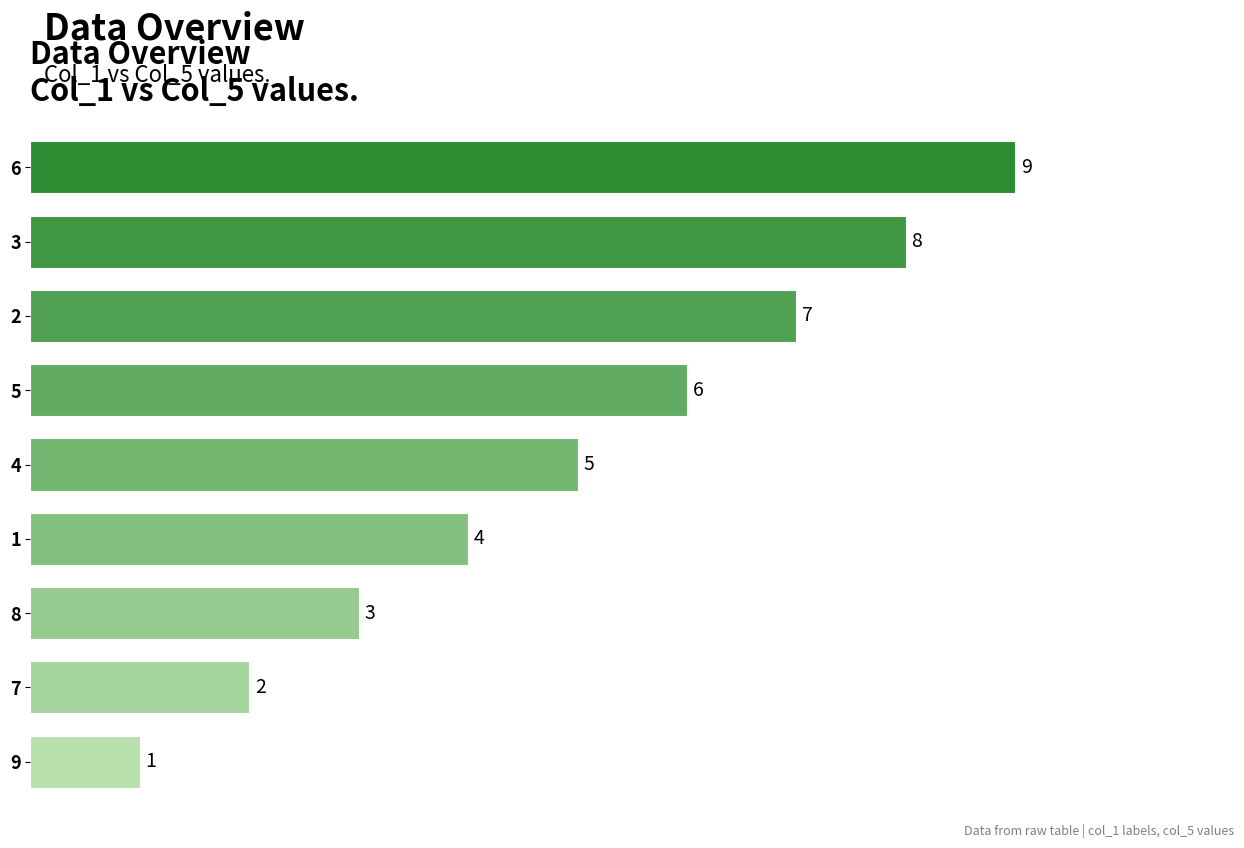

Are the bars horizontal?

Yes